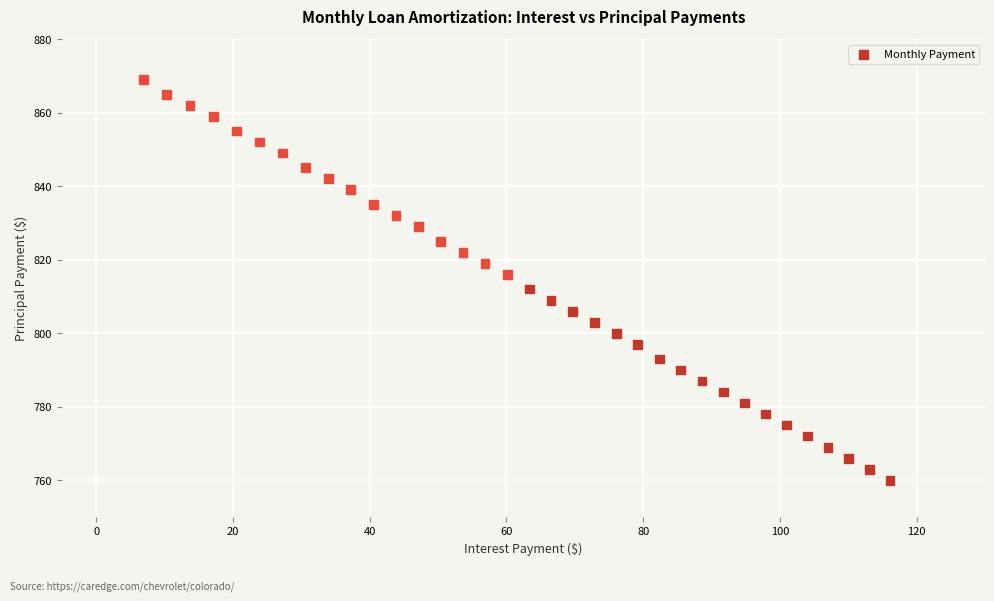

What is the range of Y values (max minus min)?

109